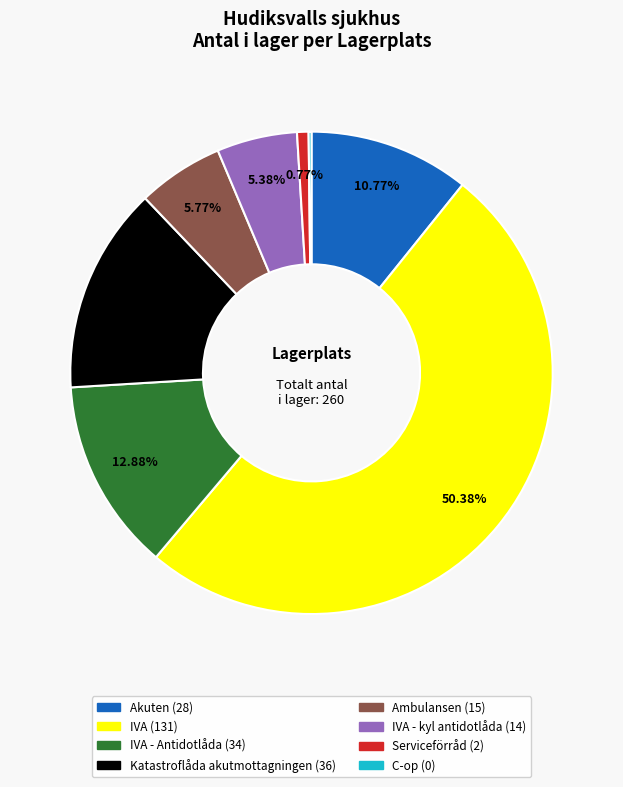

How many segments does this pie chart have?

8